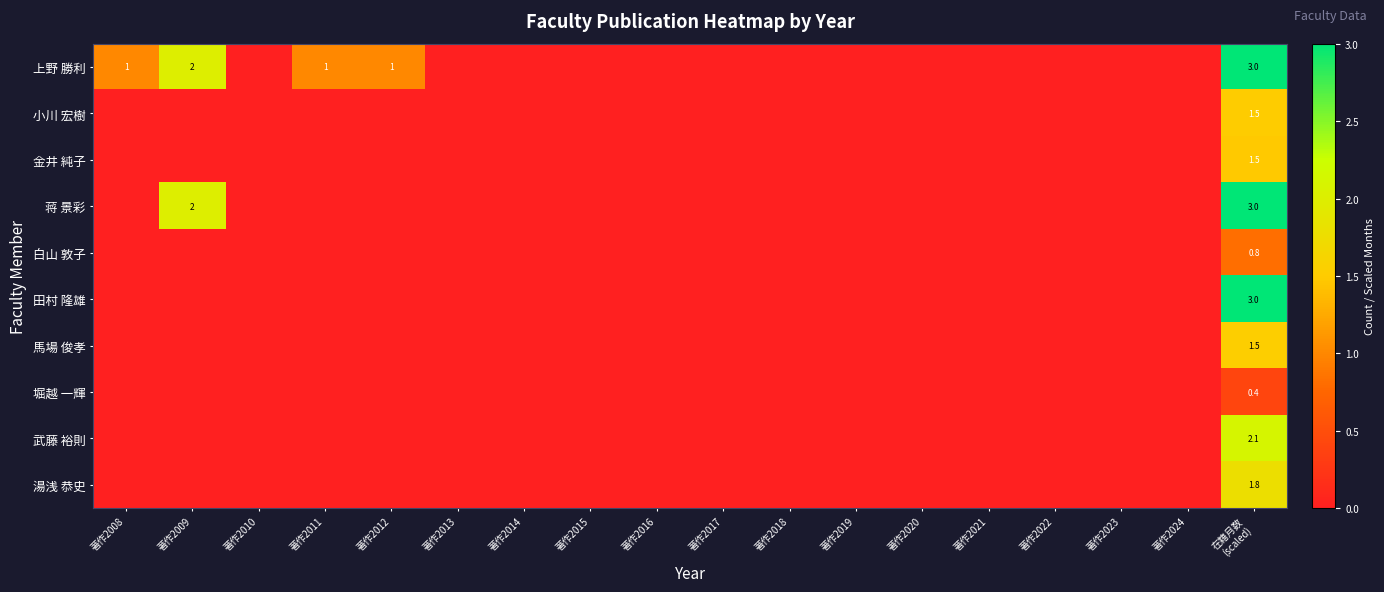

True or false: 上野 勝利 has a value of 1.0 at 著作2008.

True